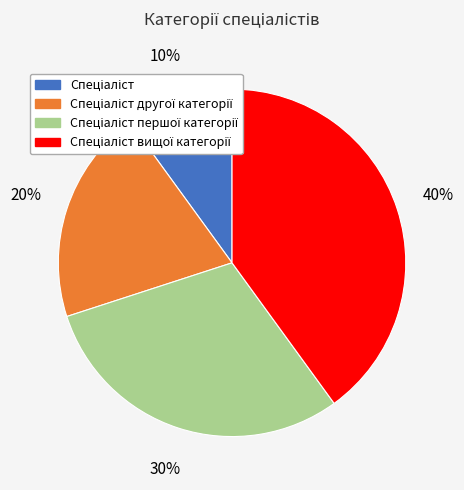

To the nearest percent, what is the difference between the largest and smallest slice percentages?

30%